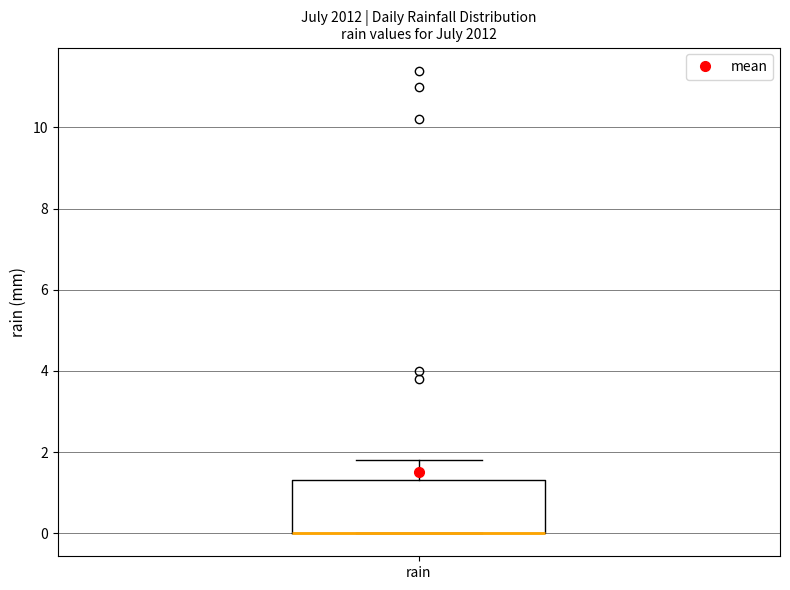

Transcribe this box plot: give where the median line is, the range the box spans, and where the two whiskers end, as read against the y-axis. The values are not printed on the chart, so give them approximately, as read against the axis.

median 0.0 (drawn on the box's lower edge), box 0.0 to 1.4, whiskers 0.0 to 1.8